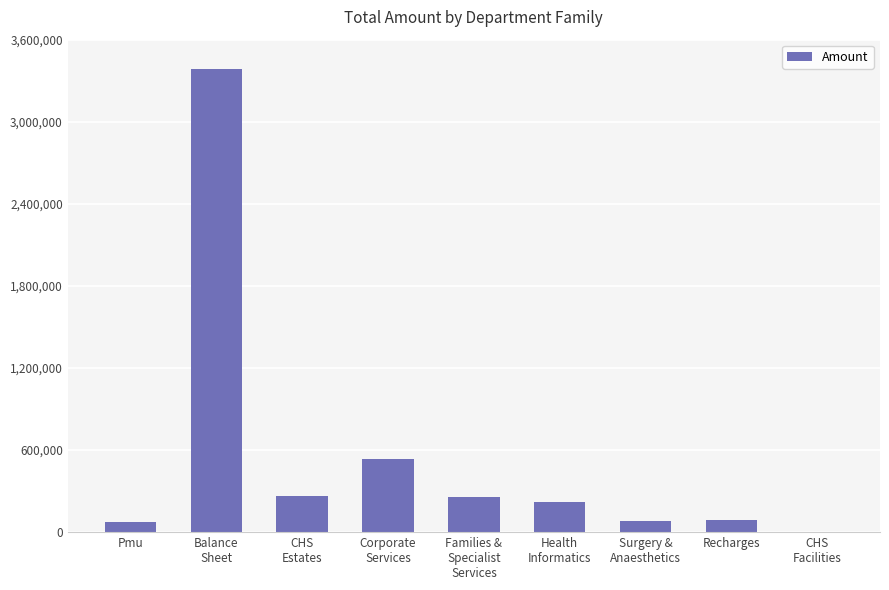

The chart shows a value of 3382728.4 at Balance
Sheet. True or false?

True